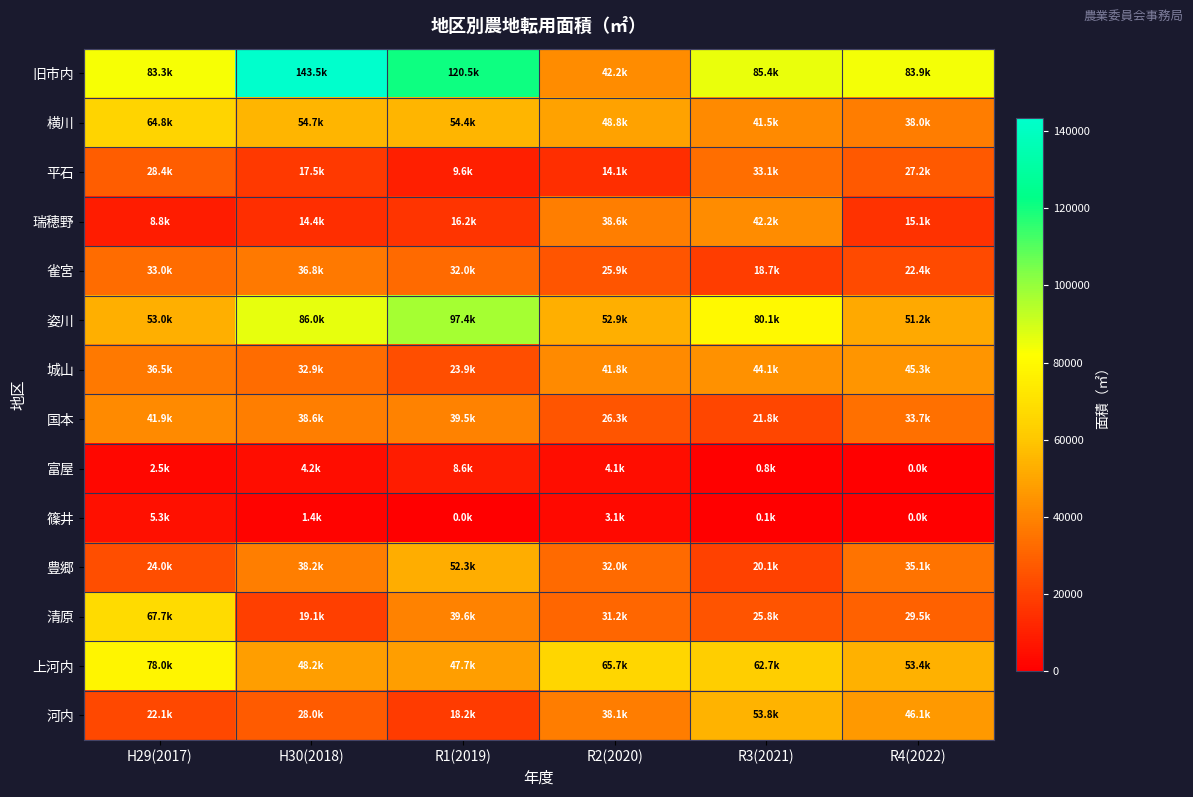

Which series changed the most between H29(2017) and R3(2021)?

清原